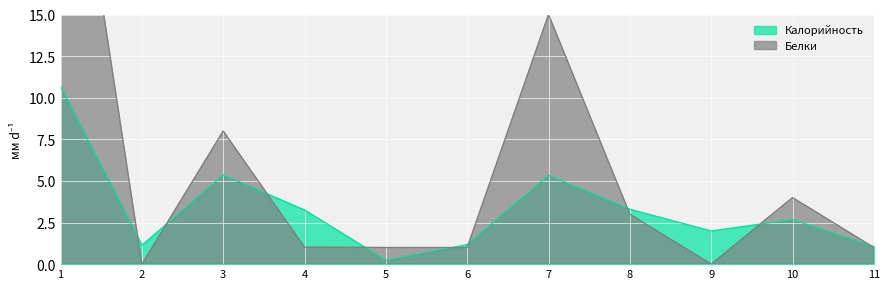

The value of Калорийность at 9 is 2.0. True or false?

True